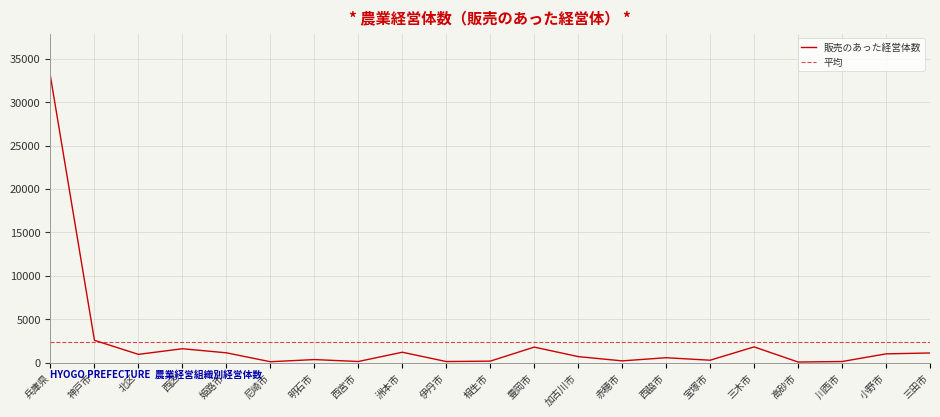

Reading right to left, transcribe all the data shown in this chart.

1111	1010	126	71	1812	278	565	202	694	1788	170	125	1197	130	352	103	1130	1600	952	2570	32947